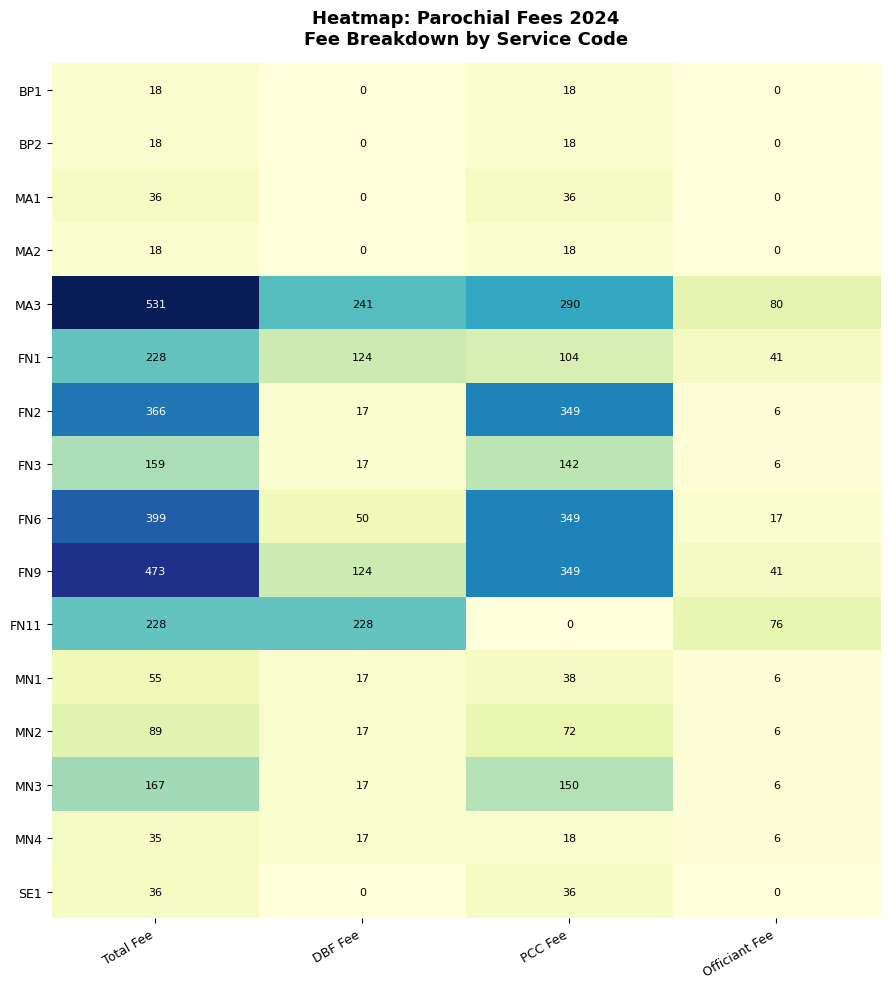

The value of FN9 at Total Fee is 473. True or false?

True